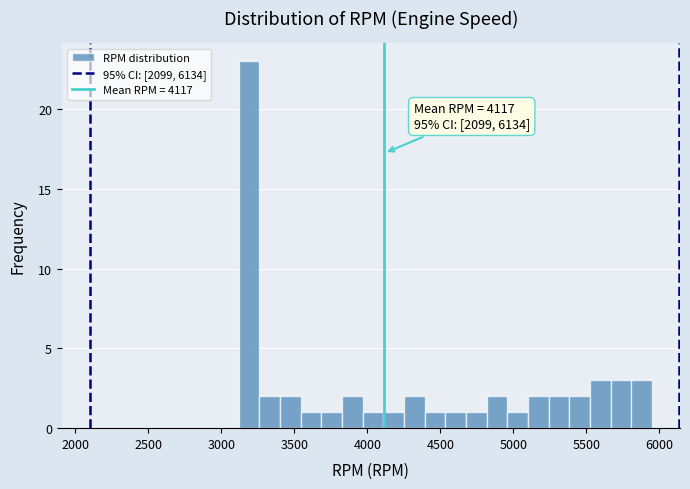

Around what value on the x-axis is the tallest bar? Give the approximate position of its centre, as read against the axis.

3200